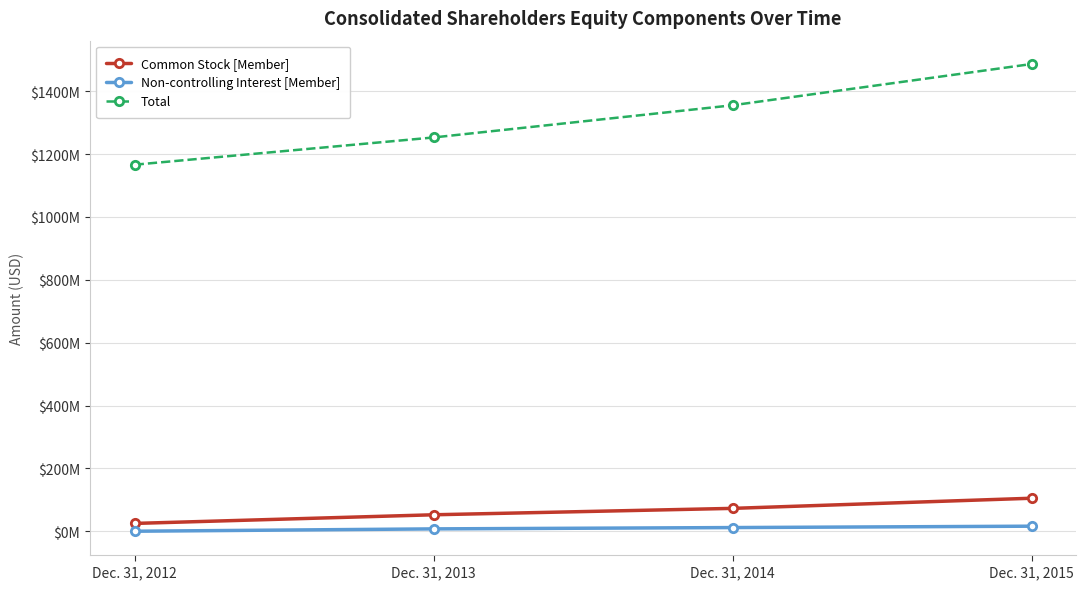

What is the lowest value of the Common Stock [Member] series?

24814000